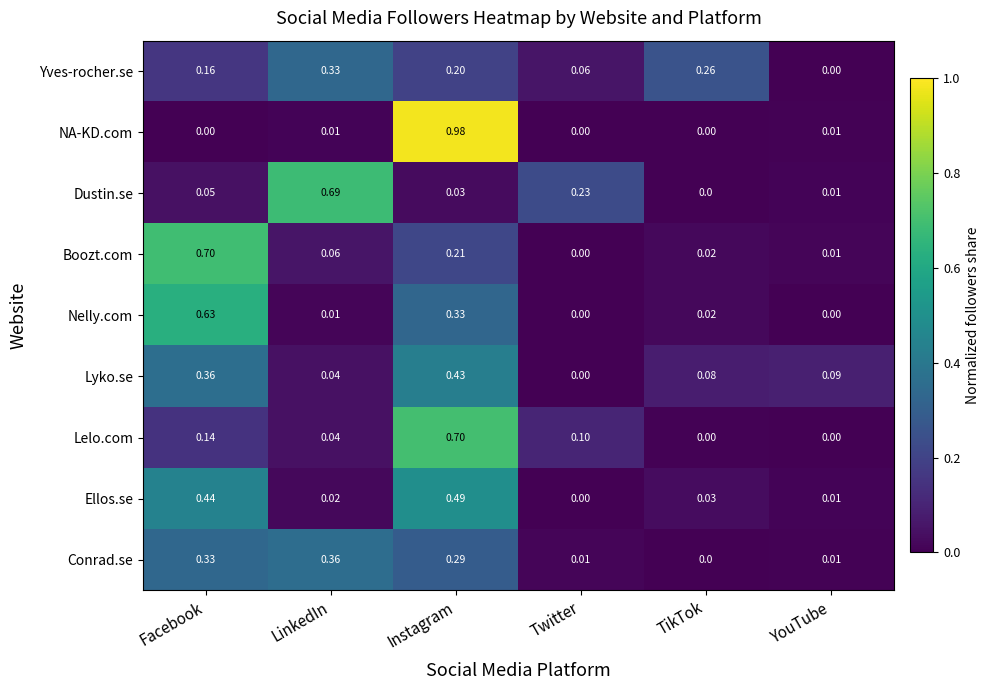

At Instagram, list the series in order from smallest to largest.

Dustin.se, Yves-rocher.se, Boozt.com, Conrad.se, Nelly.com, Lyko.se, Ellos.se, Lelo.com, NA-KD.com